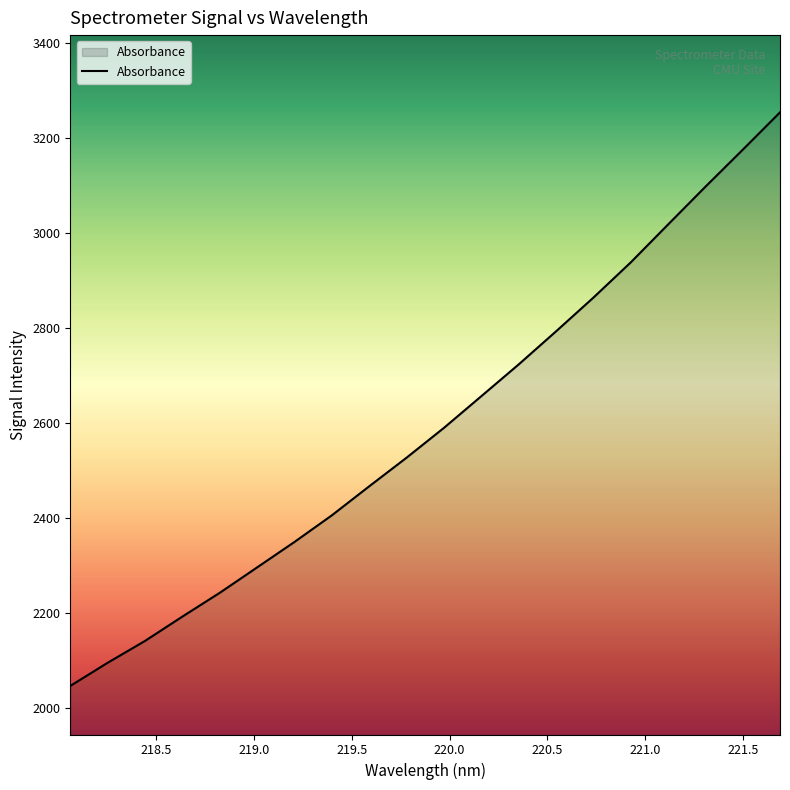

What is the minimum value shown in the chart?

2045.8